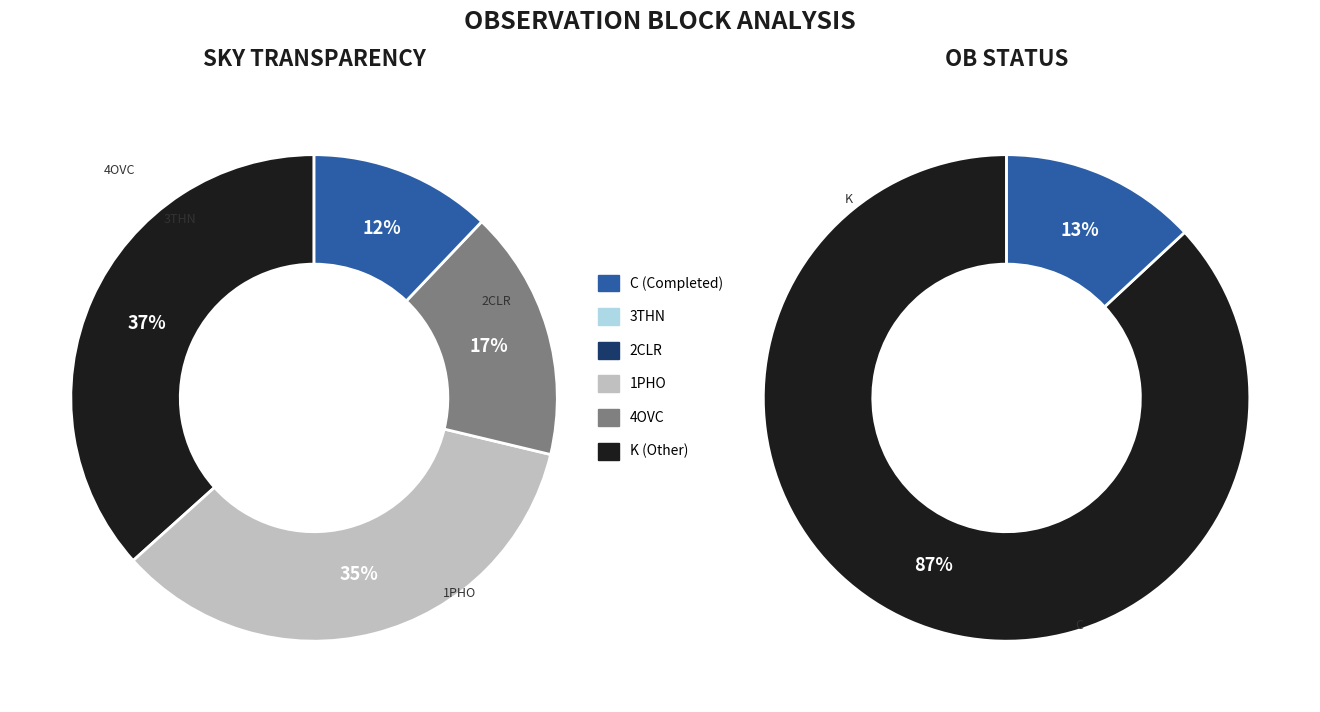

Between K and C, which is larger?

K